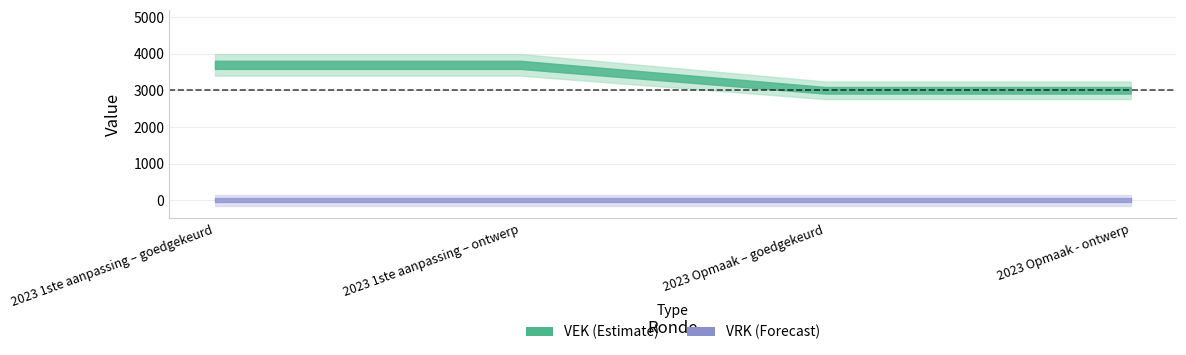

What is the spread (max minus min) of values at 2023 1ste aanpassing – ontwerp?

3696